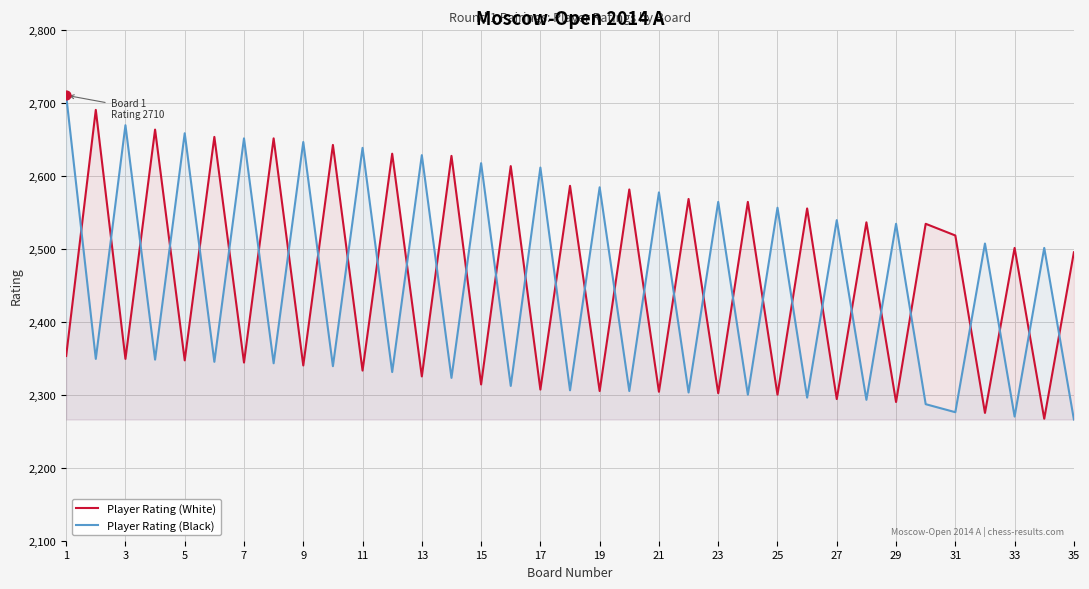

What are all the series names shown in the legend?

Player Rating (White), Player Rating (Black)